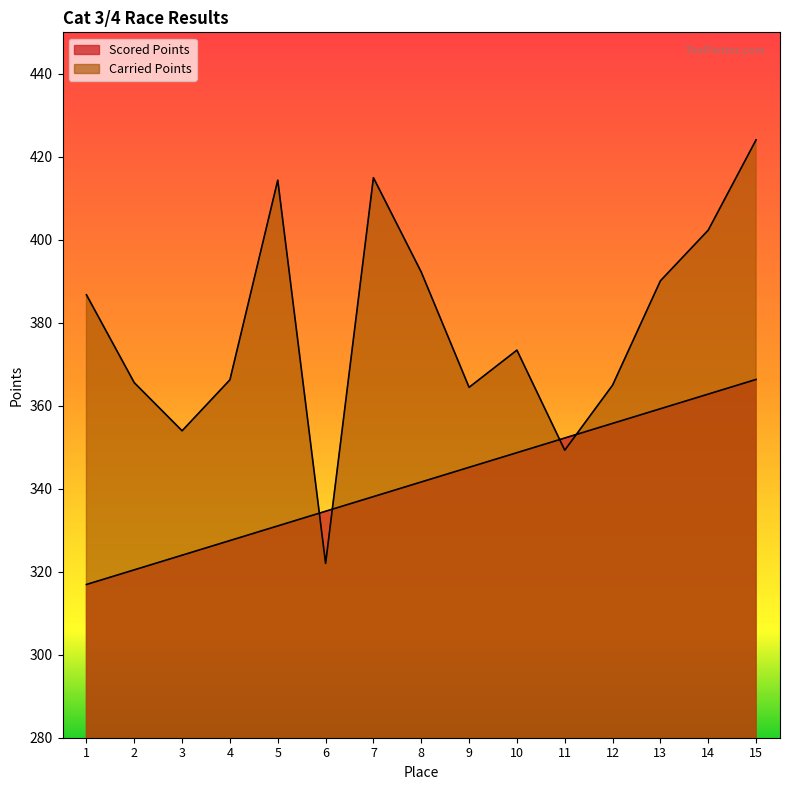

Between which two adjacent categories do Scored Points and Carried Points first intersect?

5 and 6